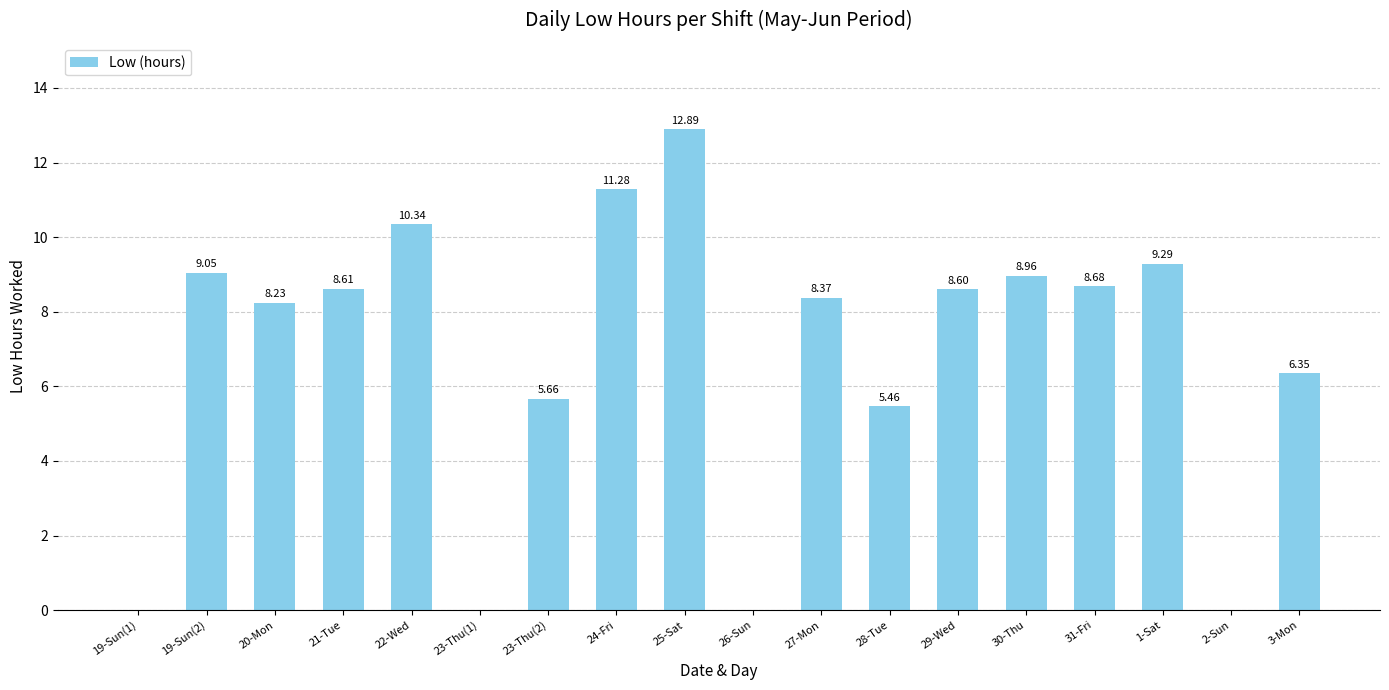

Read the value at 22-Wed.

10.3